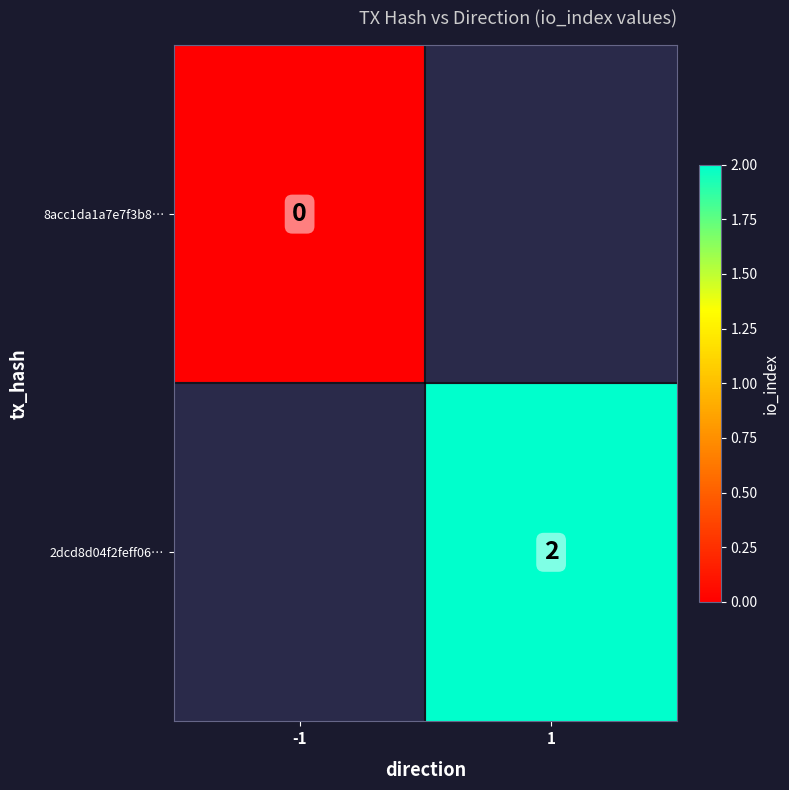

At how many categories does at least one series exceed 0?

1